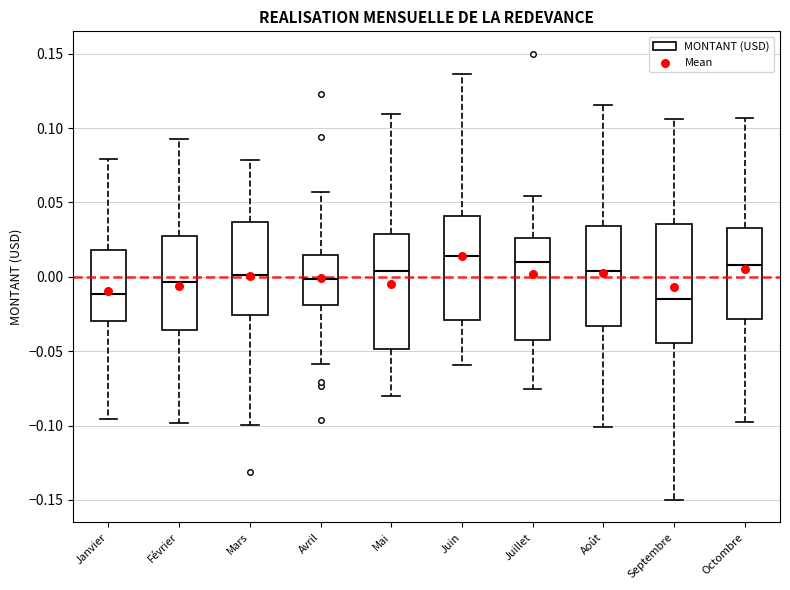

Reading left to right, read every box against the y-axis: the position of its median line, the range the box covers, and the ends of its whiskers. The values are not printed on the chart, so give them approximately, as read against the axis.

Janvier: median -0.010, box -0.030 to 0.020, whiskers -0.095 to 0.080
Février: median -0.005, box -0.035 to 0.025, whiskers -0.100 to 0.095
Mars: median 0.000, box -0.025 to 0.035, whiskers -0.100 to 0.080
Avril: median 0.000, box -0.020 to 0.015, whiskers -0.060 to 0.055
Mai: median 0.005, box -0.050 to 0.030, whiskers -0.080 to 0.110
Juin: median 0.015, box -0.030 to 0.040, whiskers -0.060 to 0.135
Juillet: median 0.010, box -0.045 to 0.025, whiskers -0.075 to 0.055
Août: median 0.005, box -0.035 to 0.035, whiskers -0.100 to 0.115
Septembre: median -0.015, box -0.045 to 0.035, whiskers -0.150 to 0.105
Octombre: median 0.010, box -0.030 to 0.035, whiskers -0.100 to 0.105